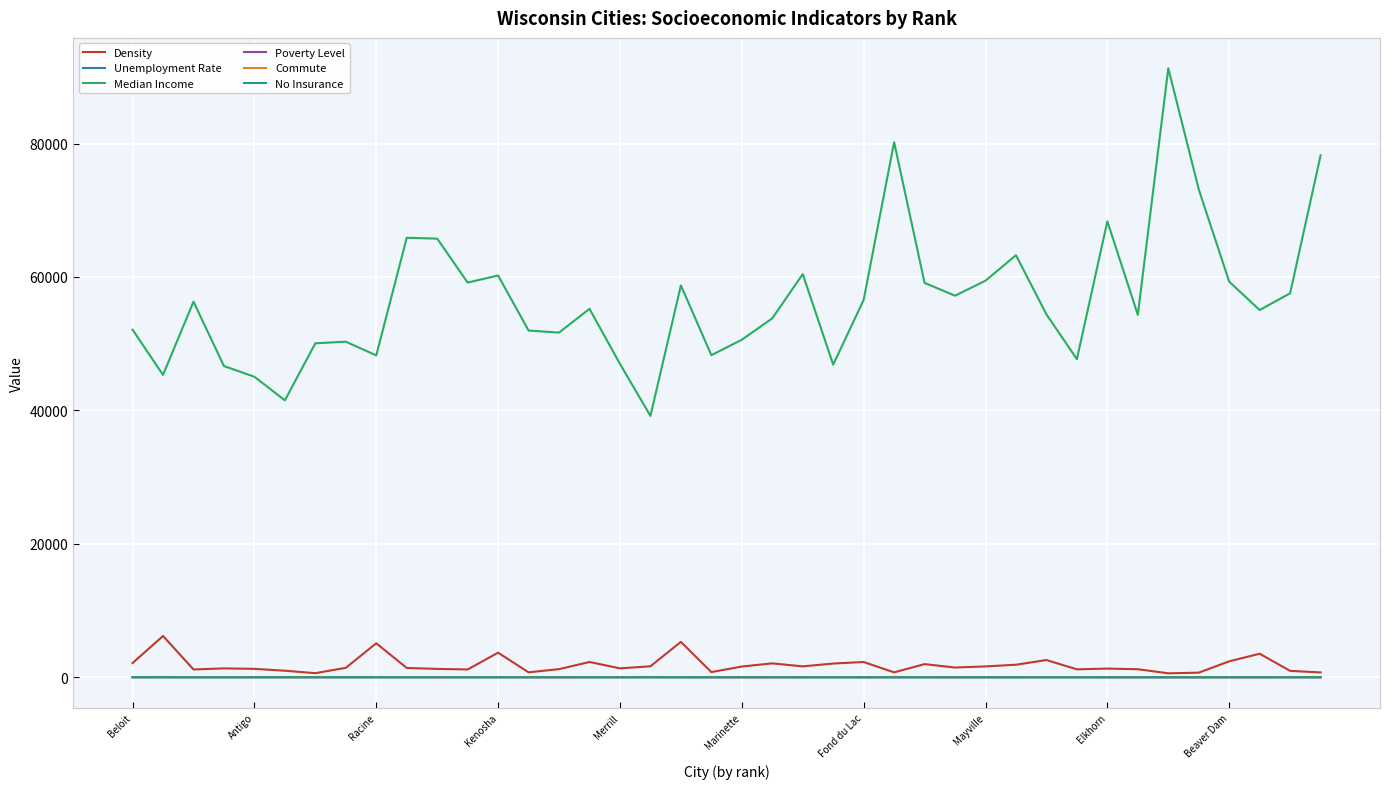

What is the maximum value for Density?

6188.3